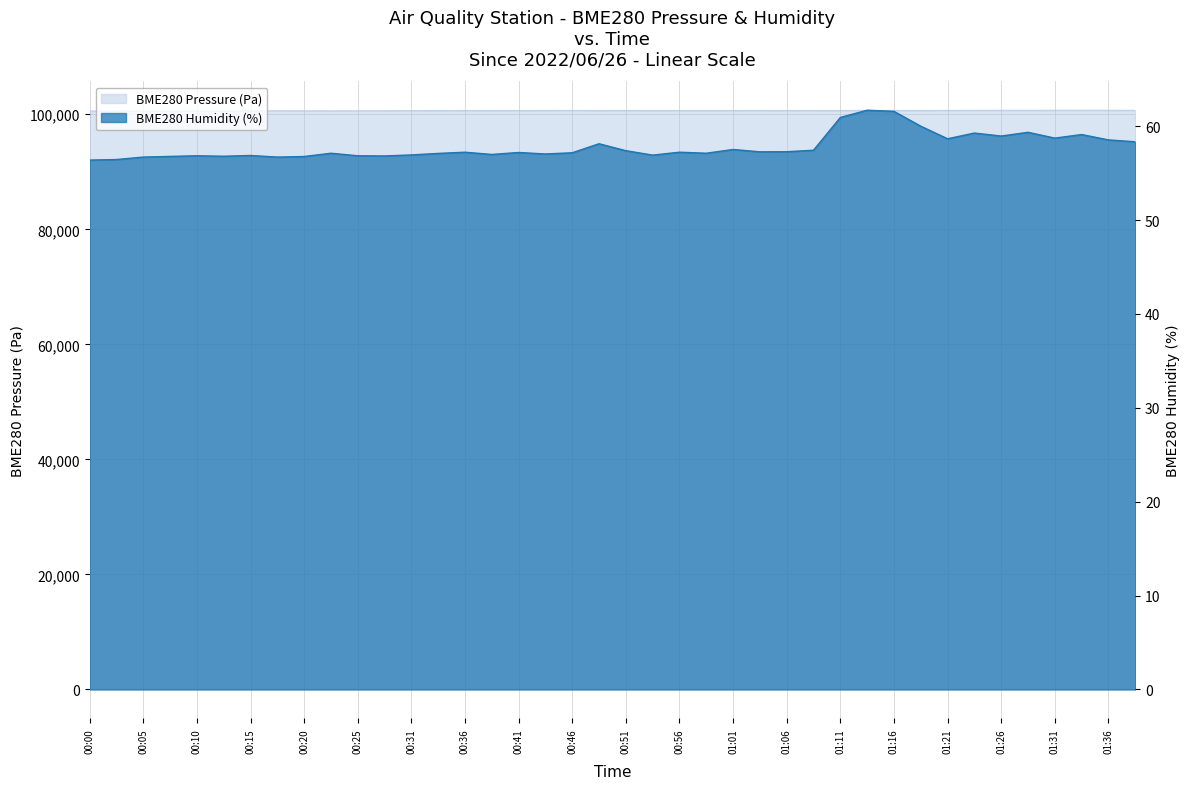

Is it true that BME280_pressure equals 100662.1 at 00:43?

True